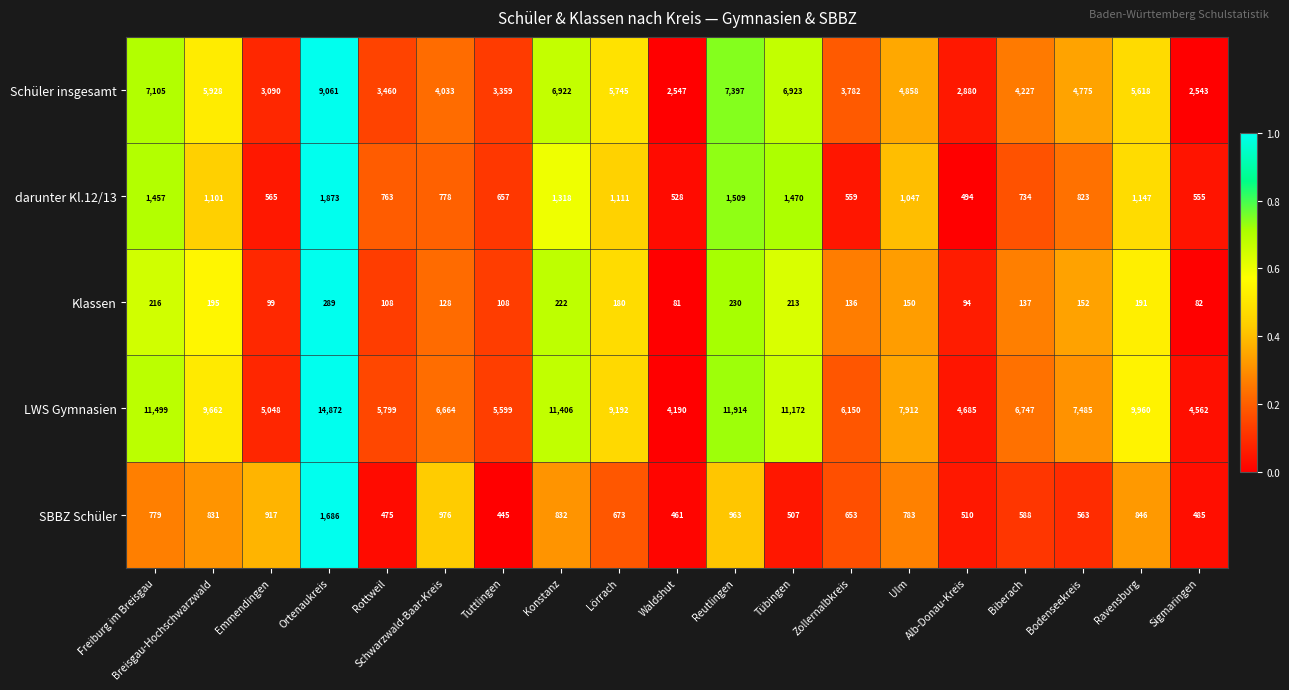

Rank the series at Breisgau-Hochschwarzwald from lowest to highest value.

Klassen, SBBZ Schüler, darunter Kl.12/13, Schüler insgesamt, LWS Gymnasien